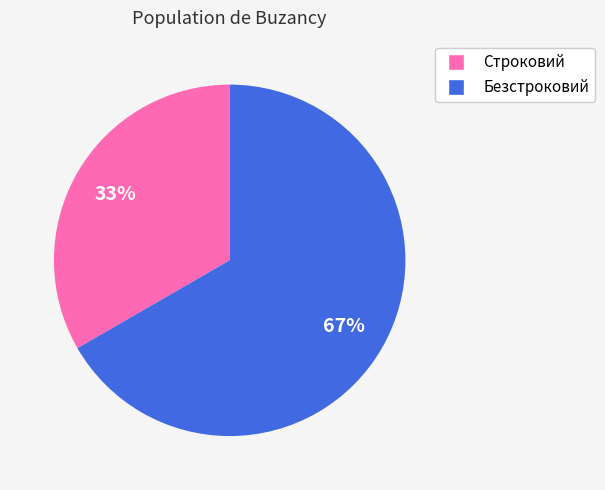

To the nearest percent, what percentage of the pie is Безстроковий?

67%